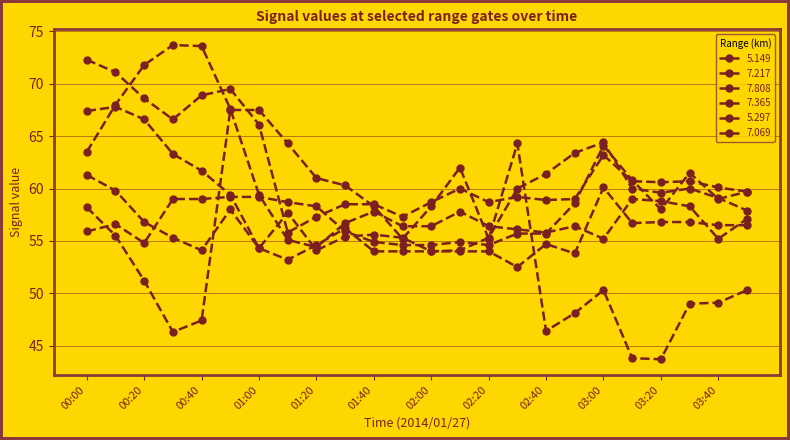

Which category has the highest value across all series?

00:30